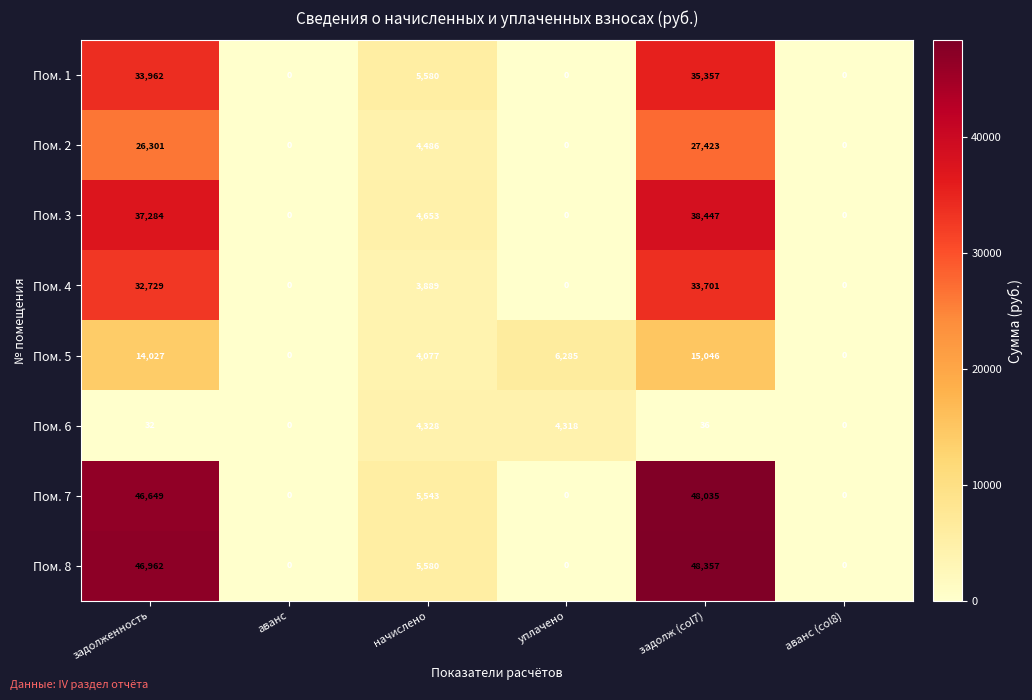

At задолженность, list the series in order from largest to smallest.

Пом. 8, Пом. 7, Пом. 3, Пом. 1, Пом. 4, Пом. 2, Пом. 5, Пом. 6